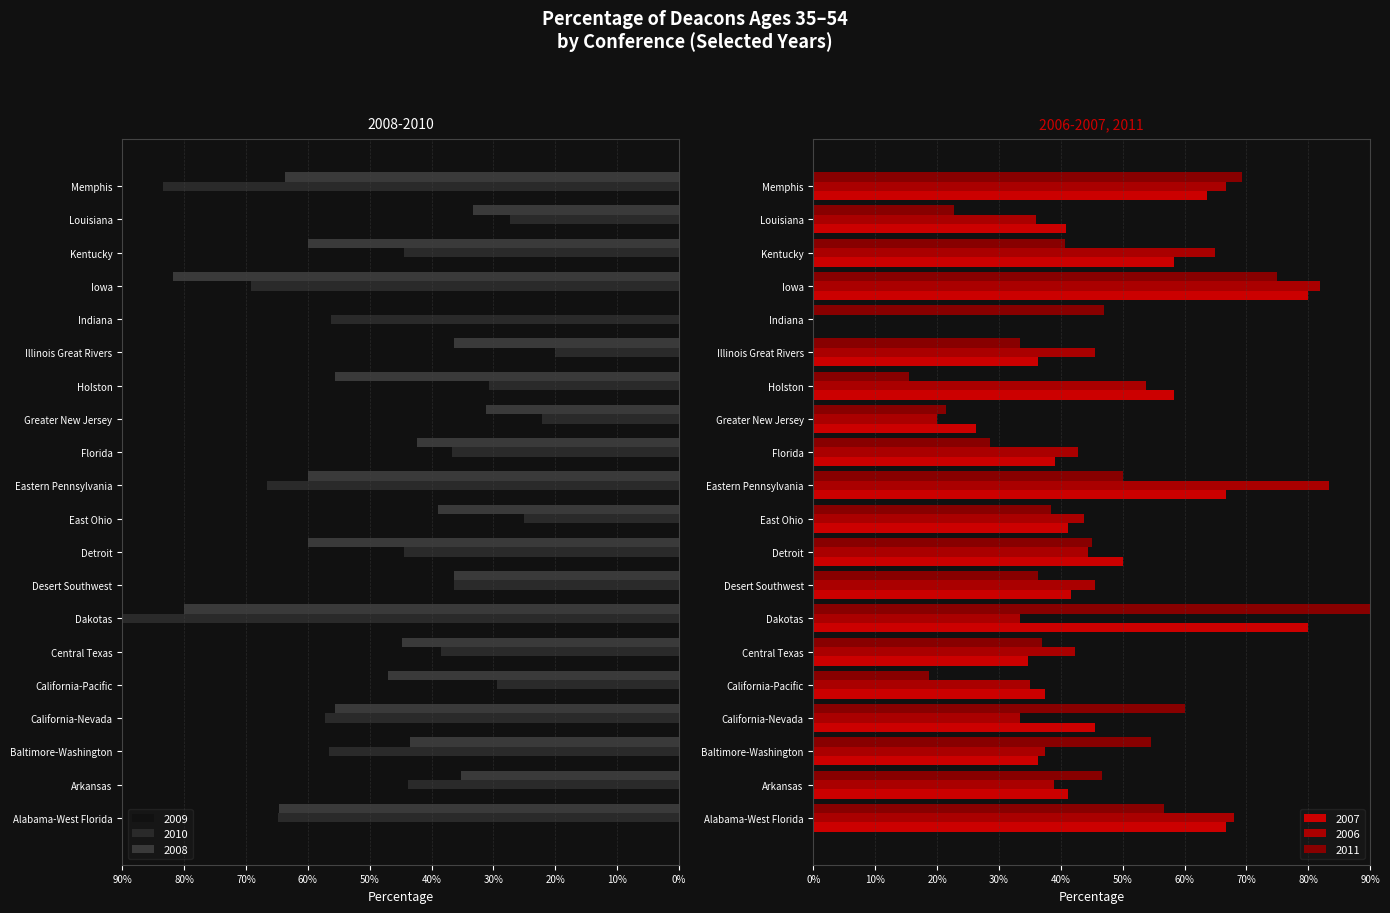

List the series in order of their peak value, lowest first.

2007, 2008, 2006, 2009, 2010, 2011